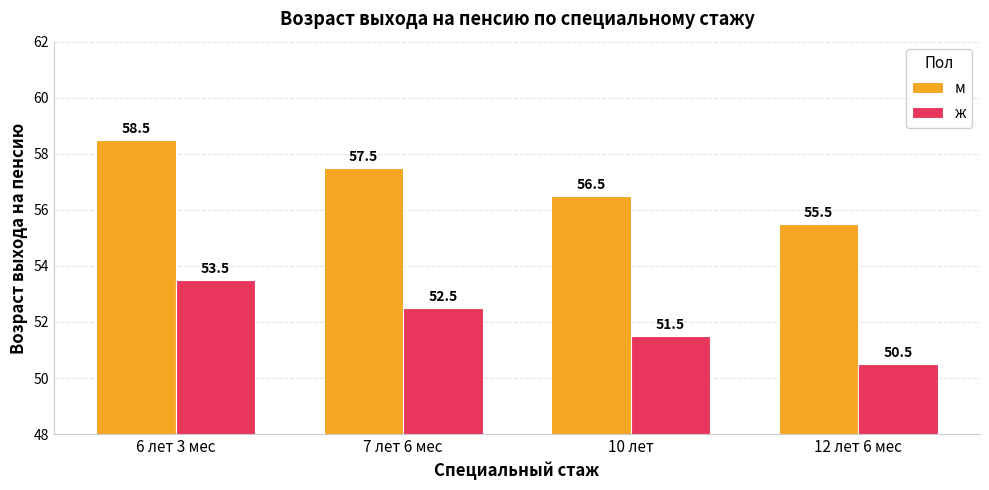

Which category has the lowest value across all series?

12 лет 6 мес